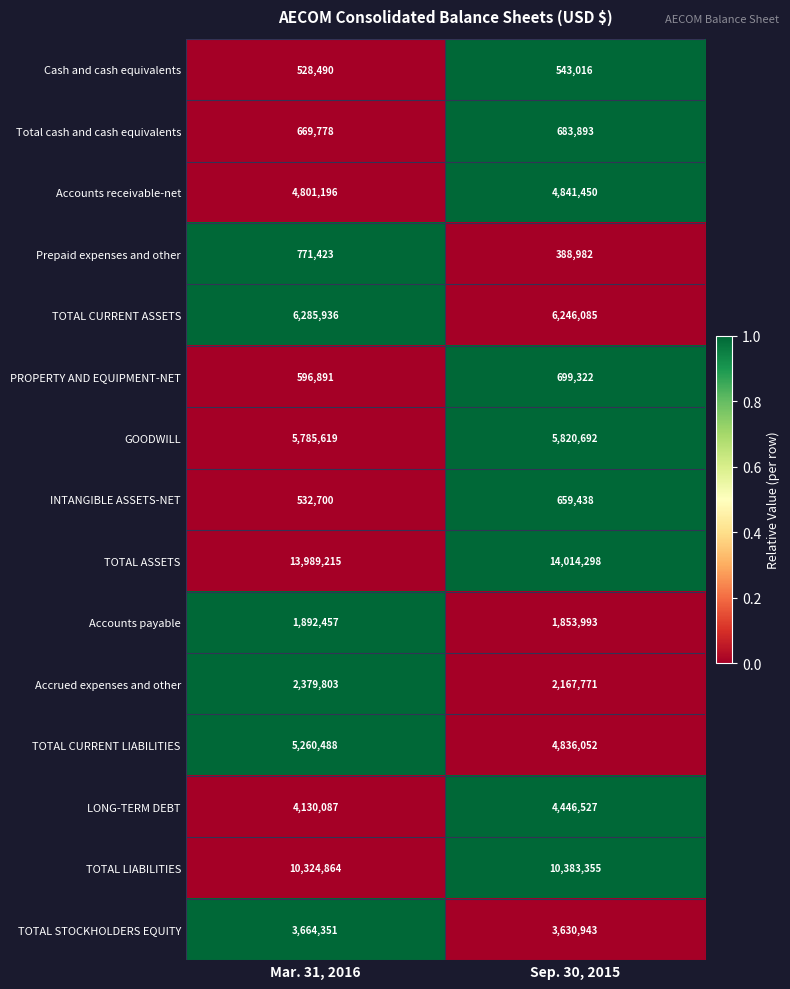

At which category does the chart reach its minimum across all series?

Sep. 30, 2015